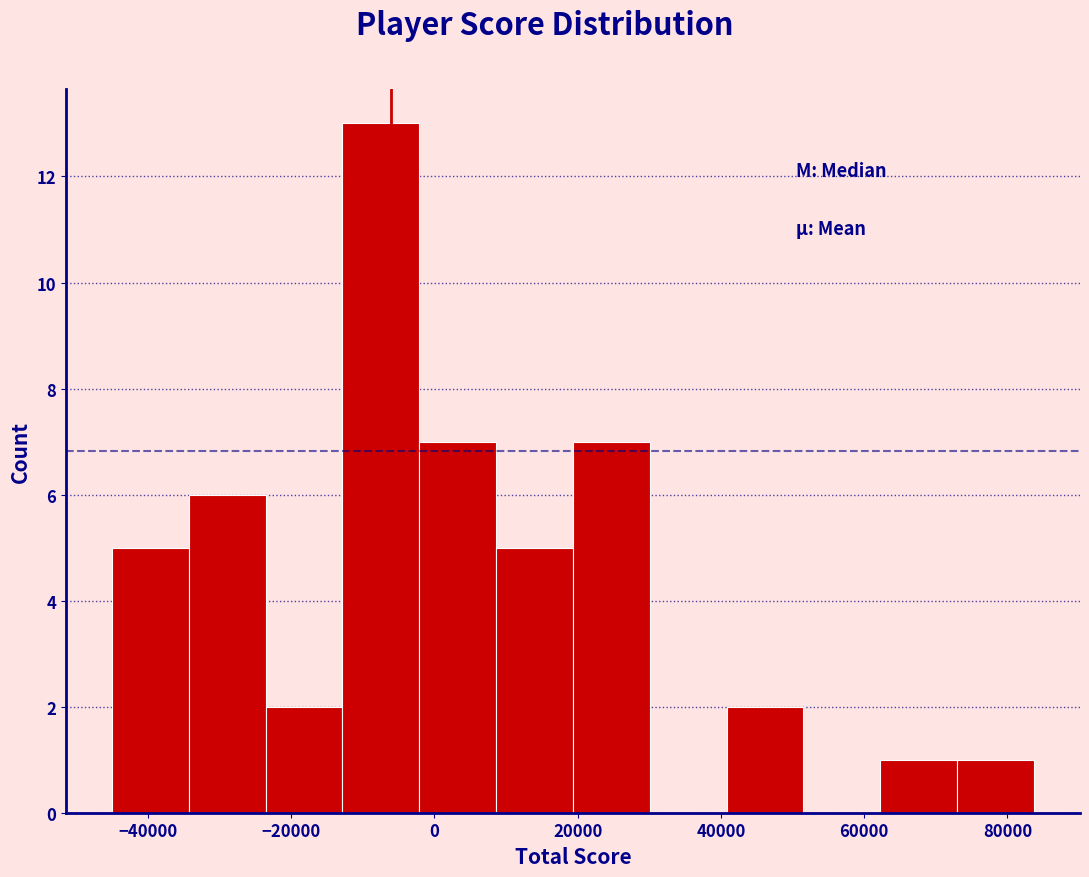

Reading left to right, transcribe this chart: for each bar, give the range it covers on the x-axis and its height. Neither the bar edges nor the heights are printed on the chart, so give them approximately, as read against the axes.

-44000 to -34000: 5
-34000 to -24000: 6
-24000 to -12000: 2
-12000 to -2000: 13
-2000 to 8000: 7
8000 to 20000: 5
20000 to 30000: 7
30000 to 40000: 0
40000 to 52000: 2
52000 to 62000: 0
62000 to 72000: 1
72000 to 84000: 1